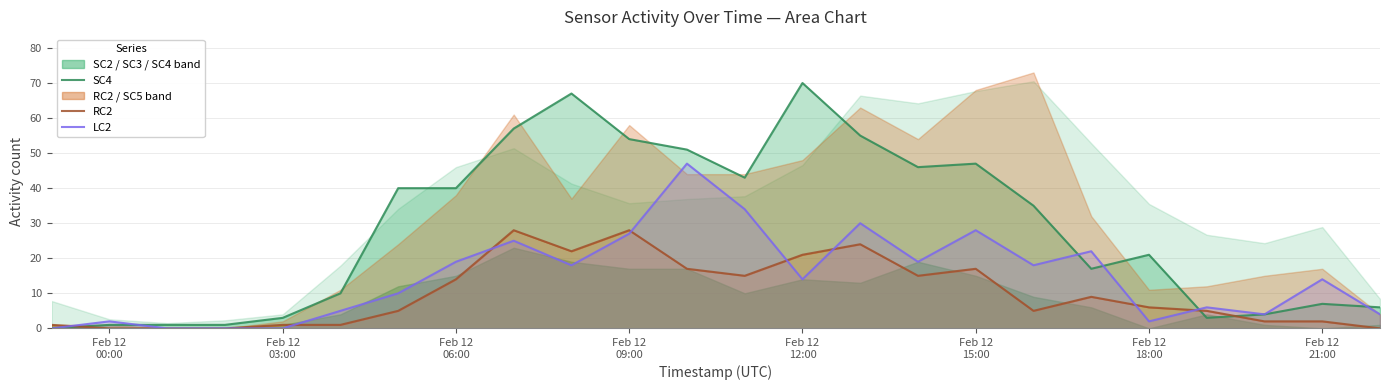

In RC2, how many points are lower than both neighbors (excluding endpoints)?

4